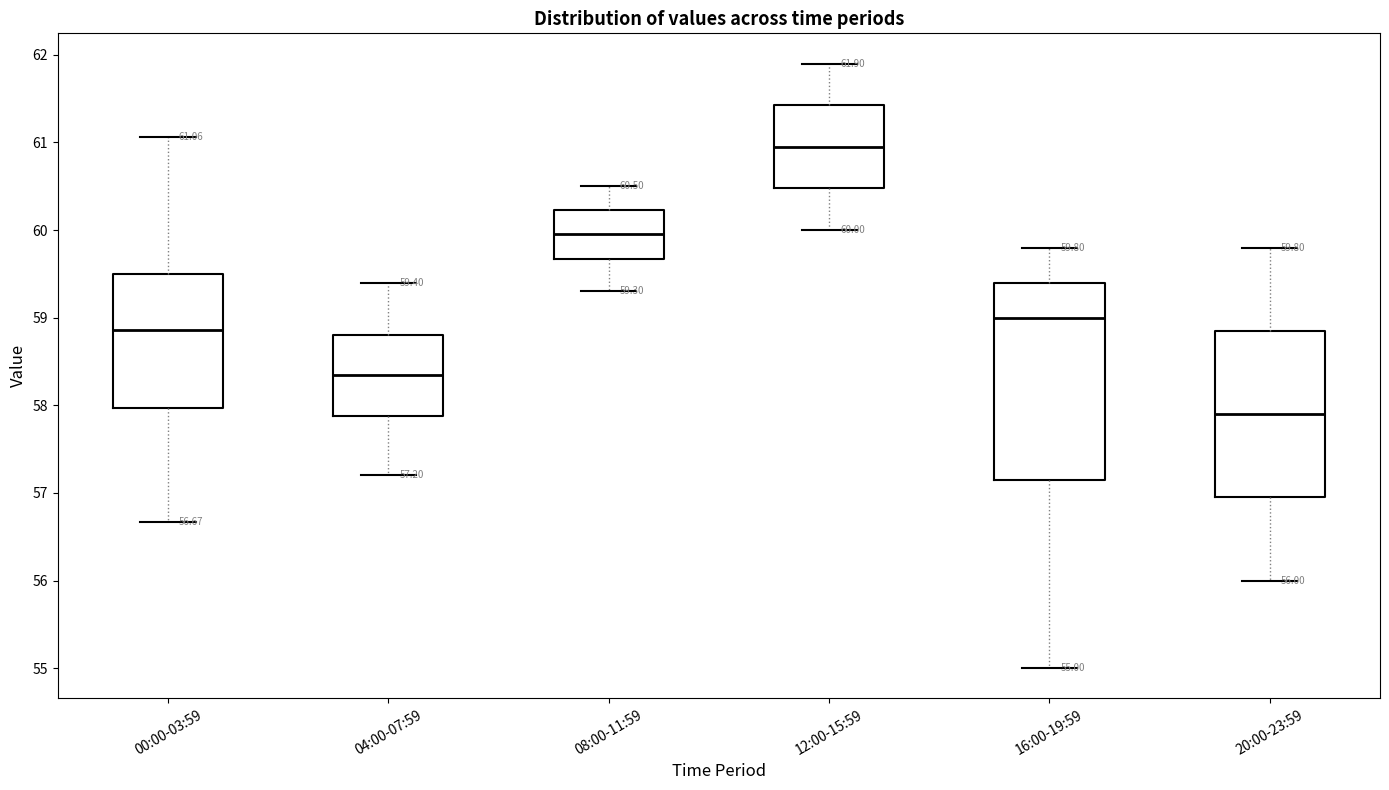

Comparing the boxes themselves (not the whiskers), which one is the tallest?

16:00-19:59